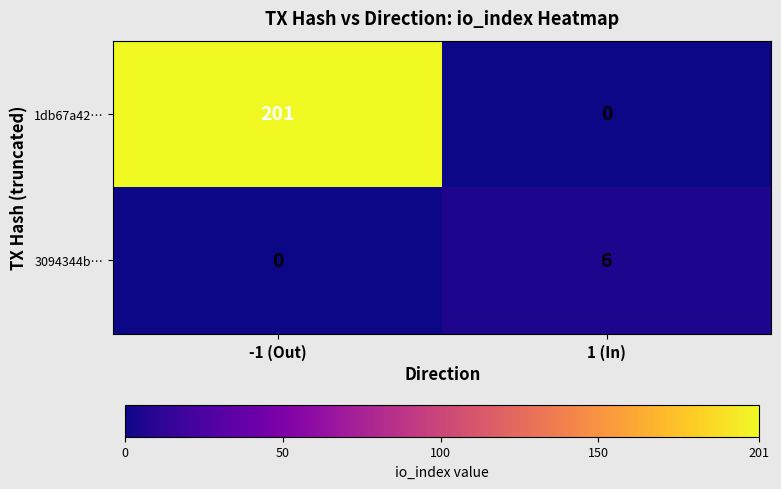

What is the total value across all series at 1 (In)?

6